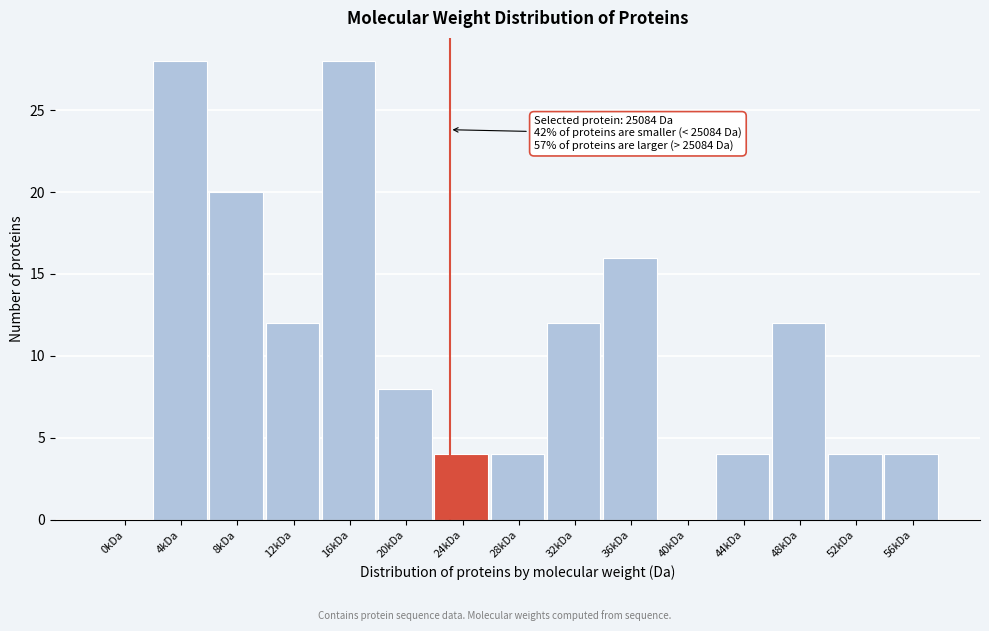

Reading left to right, transcribe all the data shown in this chart.

0kDa=0	4kDa=28	8kDa=20	12kDa=12	16kDa=28	20kDa=8	24kDa=4	28kDa=4	32kDa=12	36kDa=16	40kDa=0	44kDa=4	48kDa=12	52kDa=4	56kDa=4